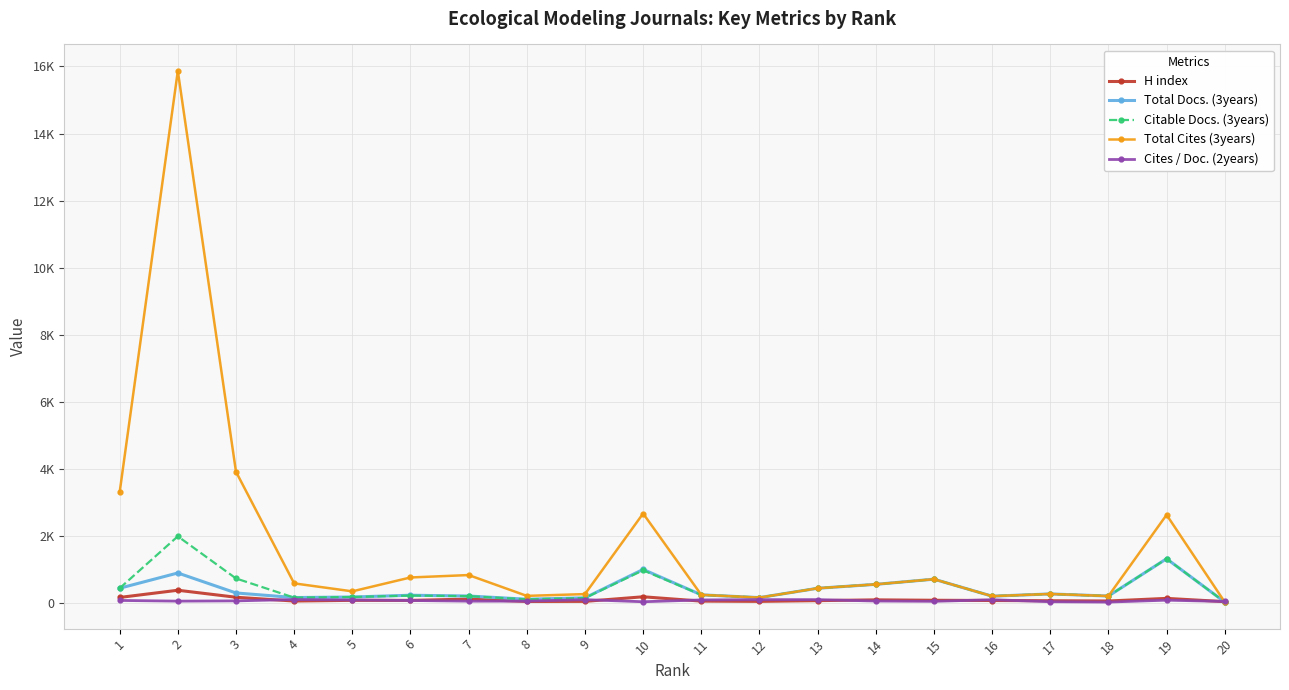

Rank the series at 18 from lowest to highest value.

Cites / Doc. (2years), H index, Total Docs. (3years), Citable Docs. (3years), Total Cites (3years)